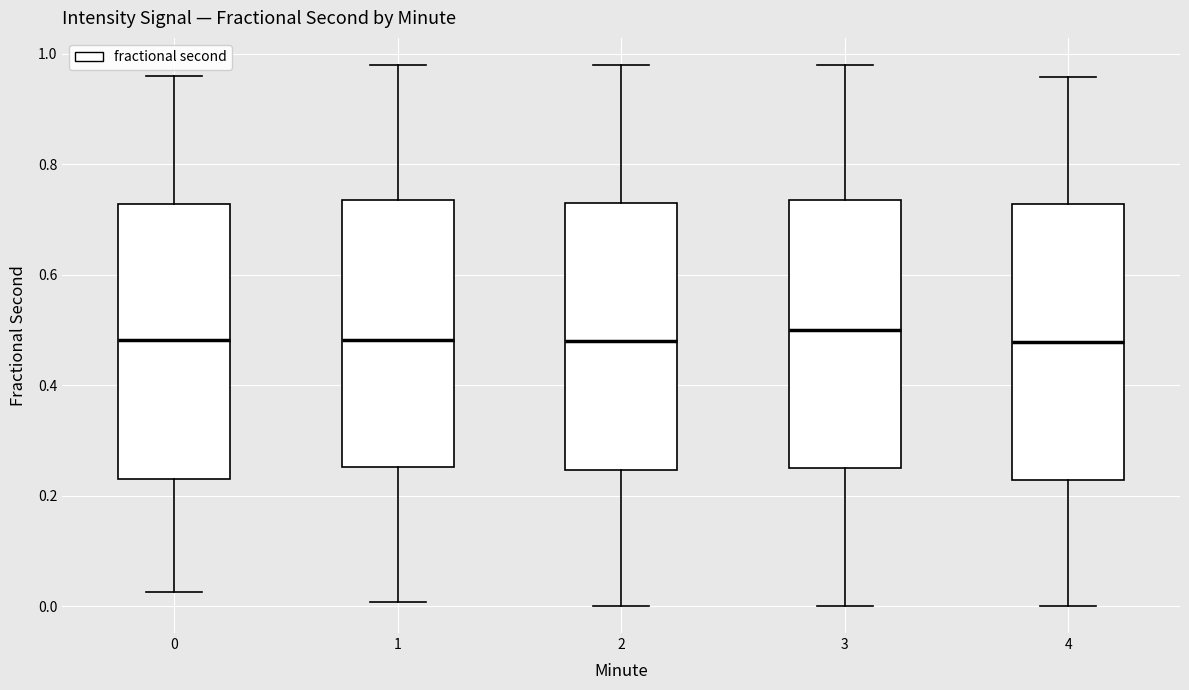

Where is the upper edge of the box at x = 4 on the y-axis? The values are not printed on the chart, so give them approximately, as read against the axis.

0.72